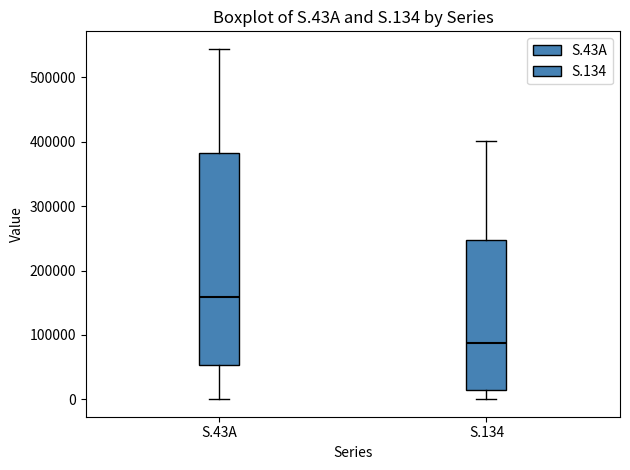

Where does the median line of the box for S.134 sit on the y-axis? The values are not printed on the chart, so give them approximately, as read against the axis.

90000